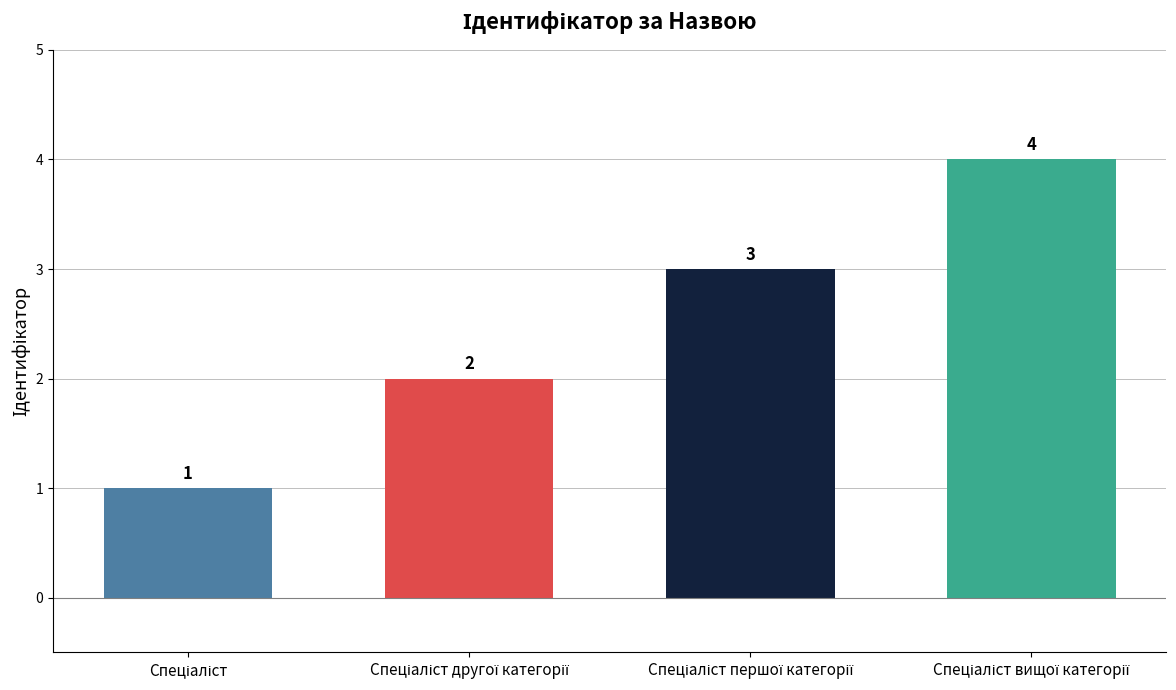

Reading left to right, list all the values displayed in this chart.

1	2	3	4